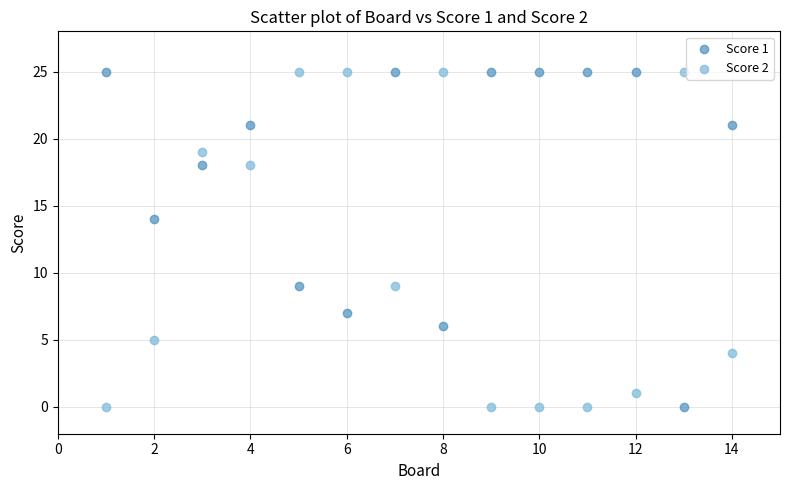

What is the X range (max minus min) for the scatter plot?

13